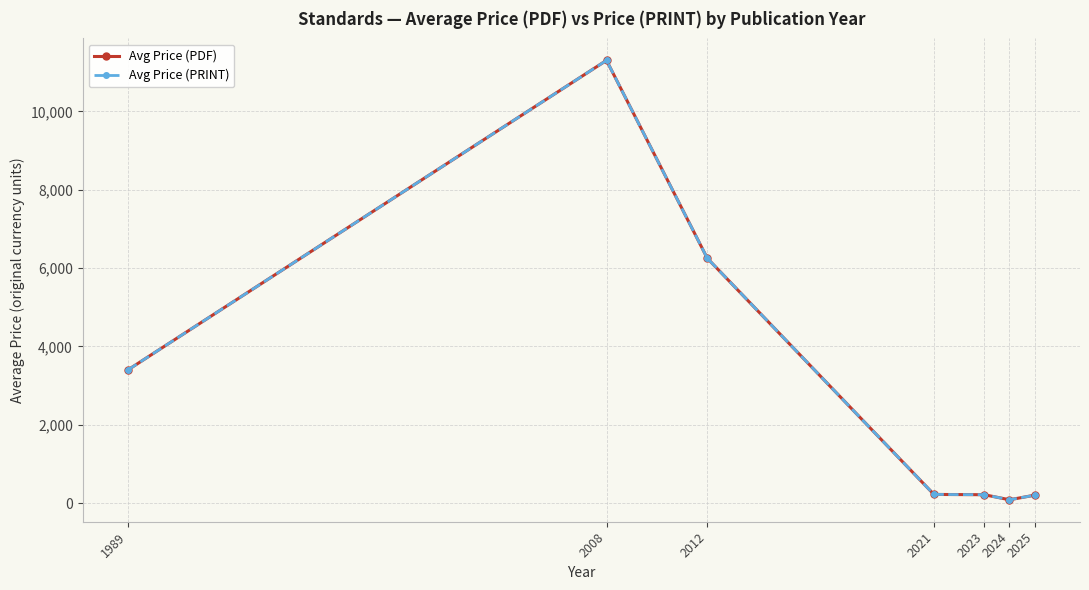

Reading left to right, transcribe all the data shown in this chart.

Avg Price (PDF): 1989=3400.0	2008=11300.0	2012=6250.0	2021=220.0	2023=212.7	2024=83.9	2025=200.5
Avg Price (PRINT): 1989=3400.0	2008=11300.0	2012=6250.0	2021=220.0	2023=212.7	2024=83.9	2025=200.5